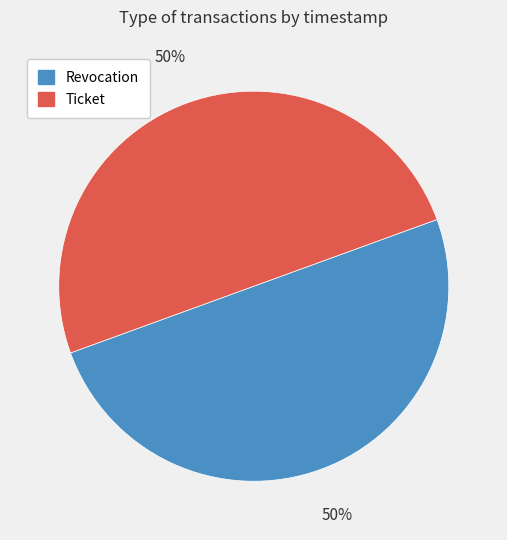

The Ticket slice represents 50% of the pie. True or false?

True